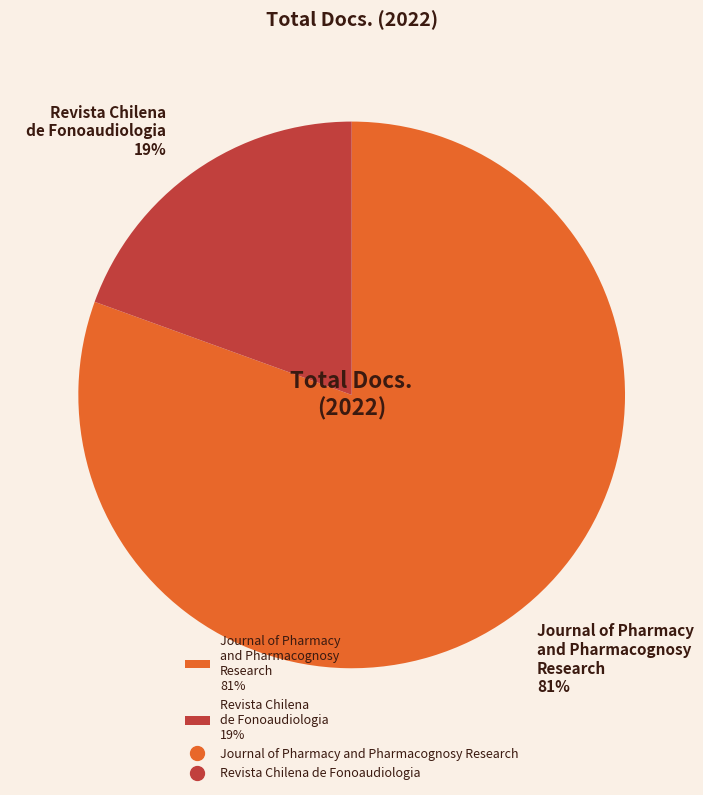

Is it true that Revista Chilena de Fonoaudiologia is 26% of the pie?

False